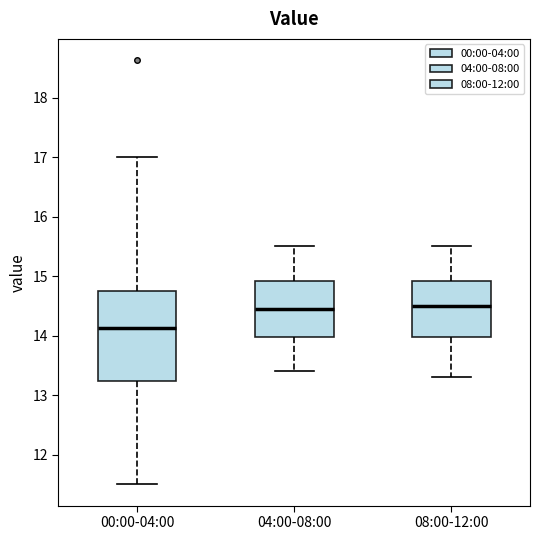

Which box is the tallest, from its lower edge to its upper edge?

00:00-04:00